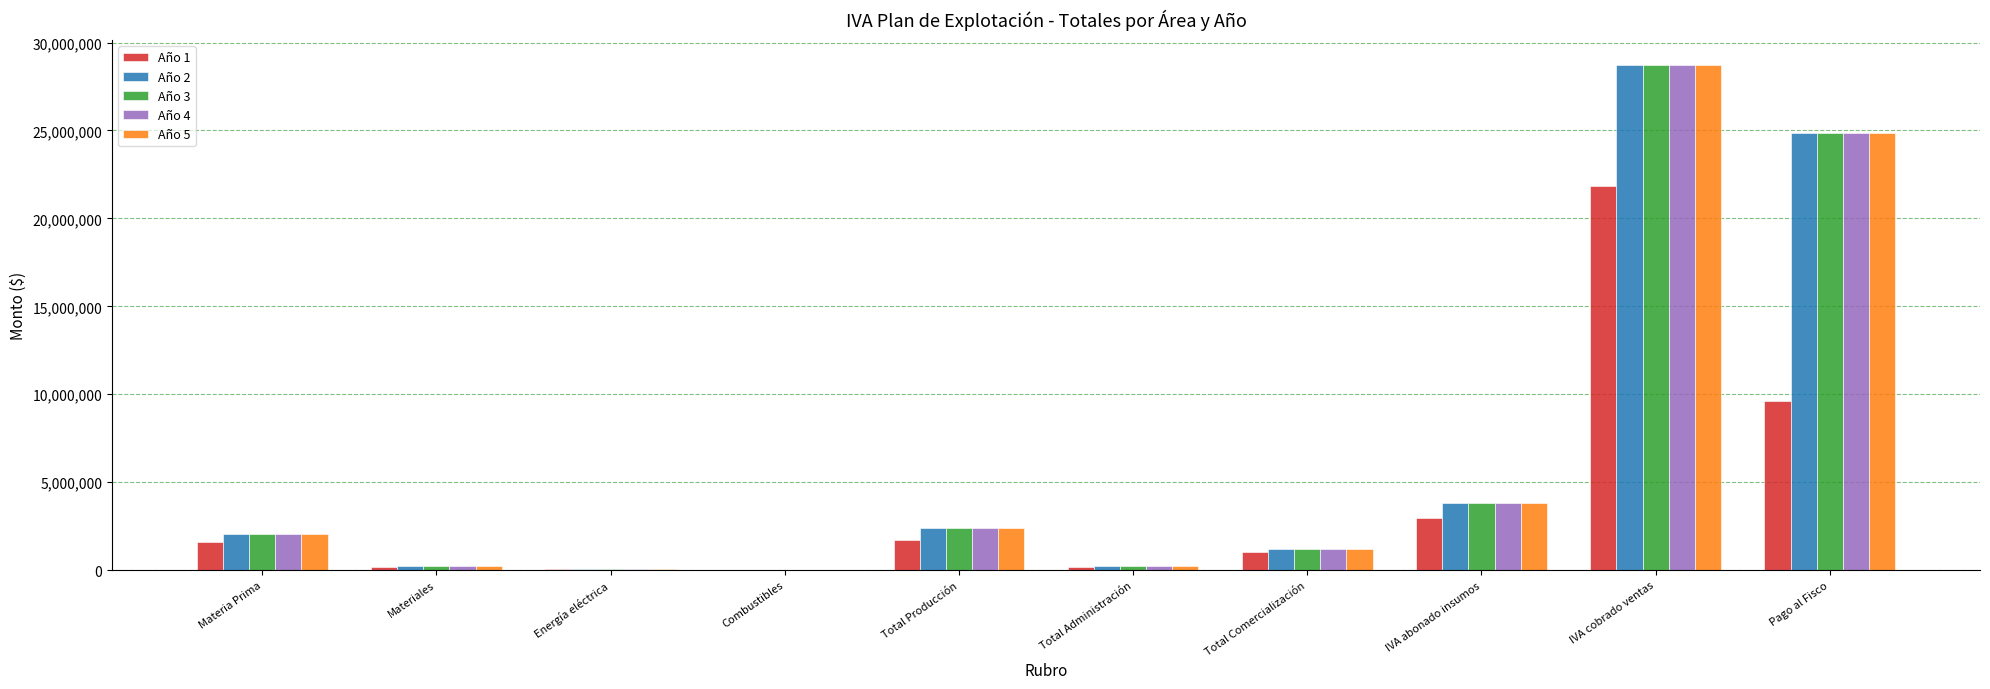

Read the Año 4 value at IVA cobrado ventas.

28702674.0